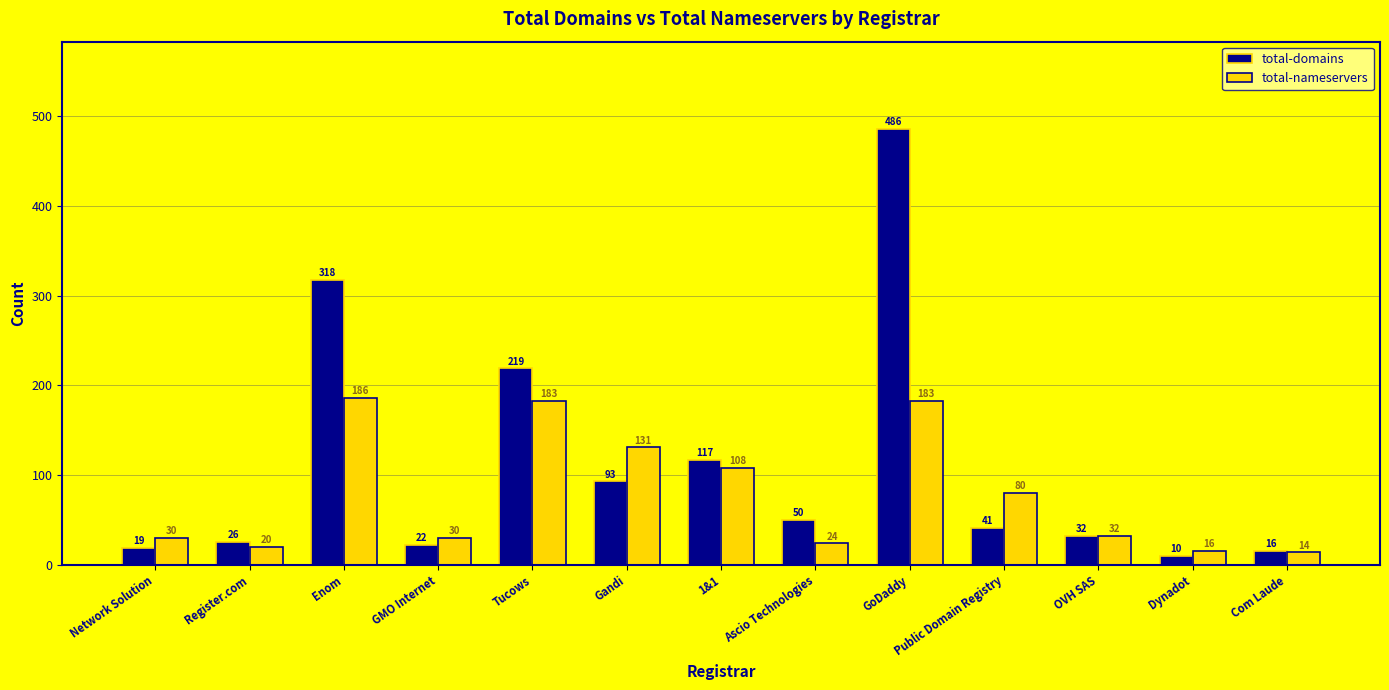

Rank the series at Register.com from lowest to highest value.

total-nameservers, total-domains